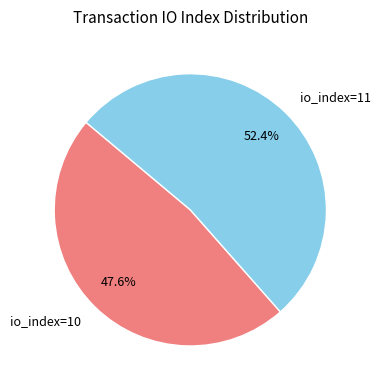

Is it true that io_index=10 is 33% of the pie?

False